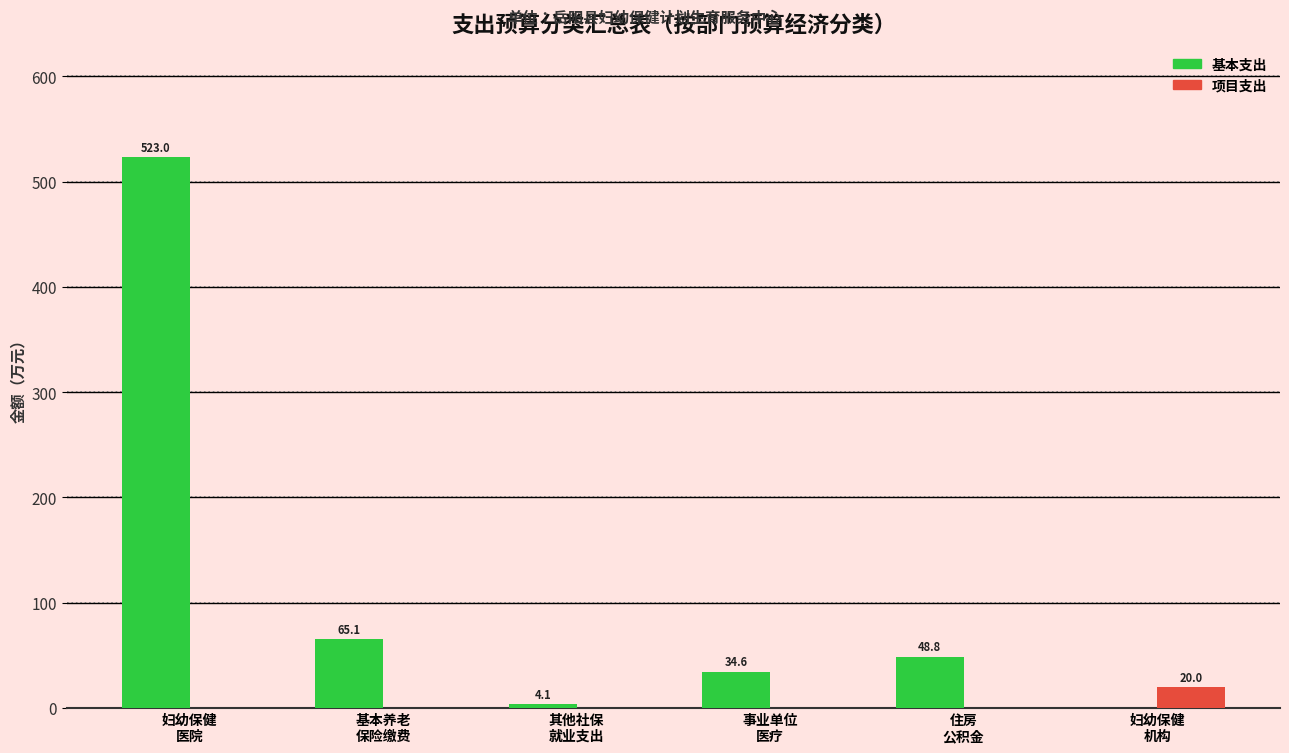

What is the sum of all 项目支出 values?

20.0